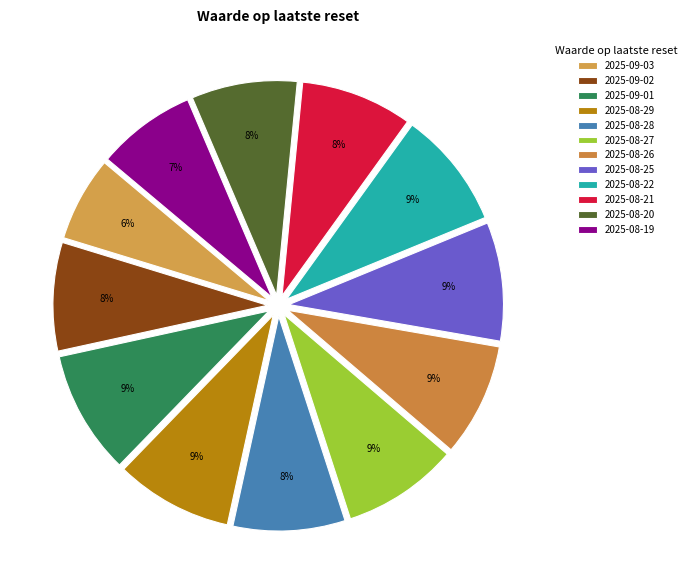

To the nearest percent, what is the average slice percentage?

8%